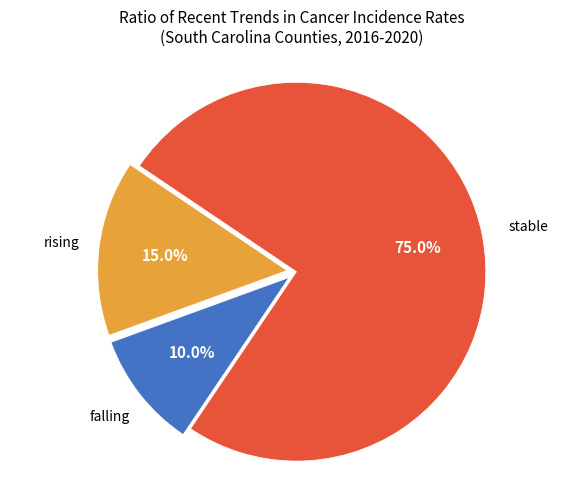

Which has a higher value, falling or stable?

stable